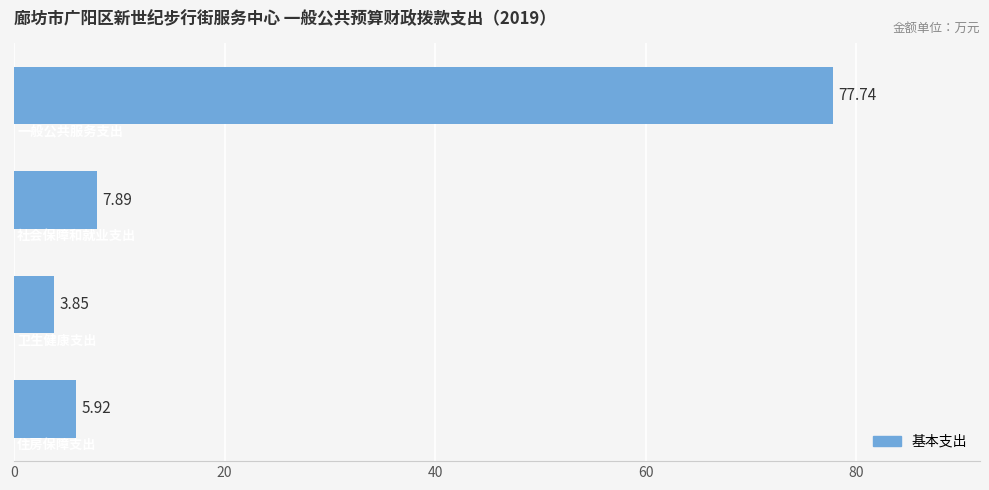

What is the difference between the maximum and minimum values?

73.9